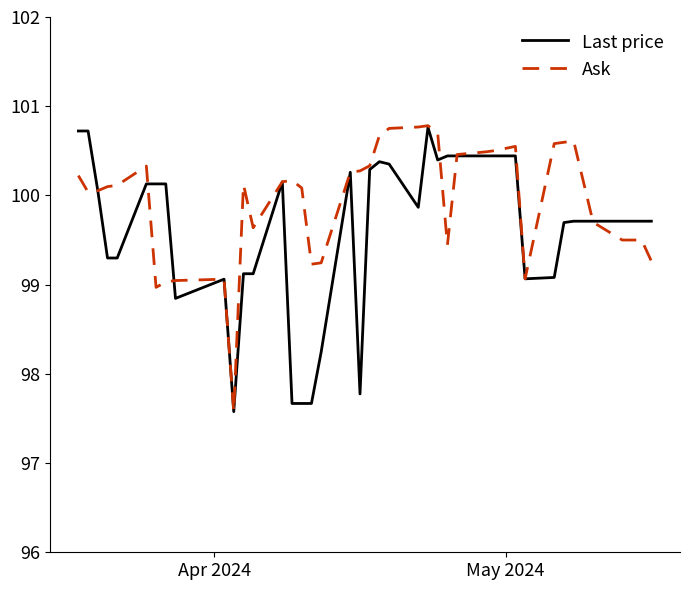

Which series has the largest total across all categories?

Ask